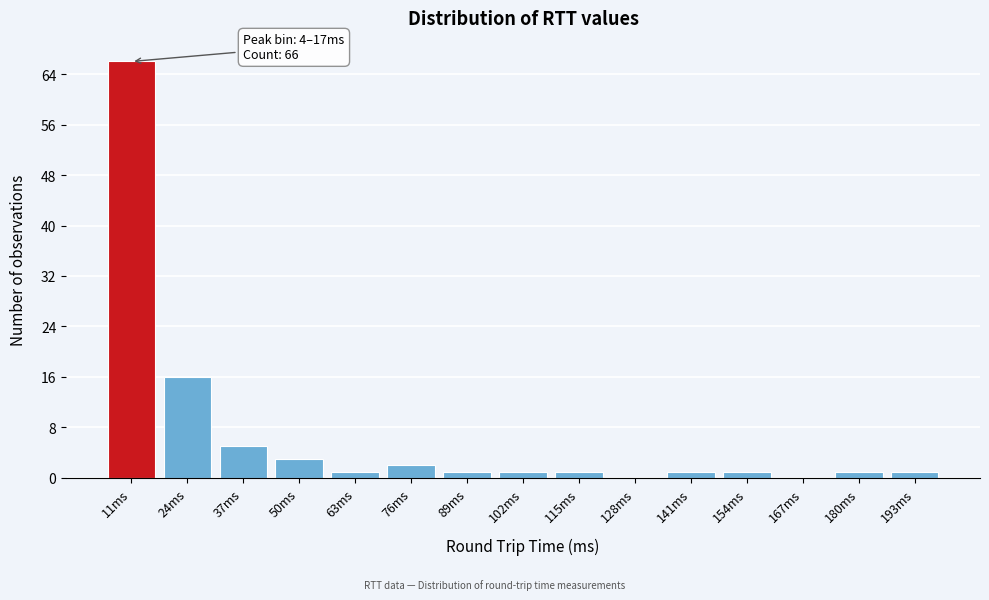

Over which range of the x-axis is the bar tallest?

4 to 18